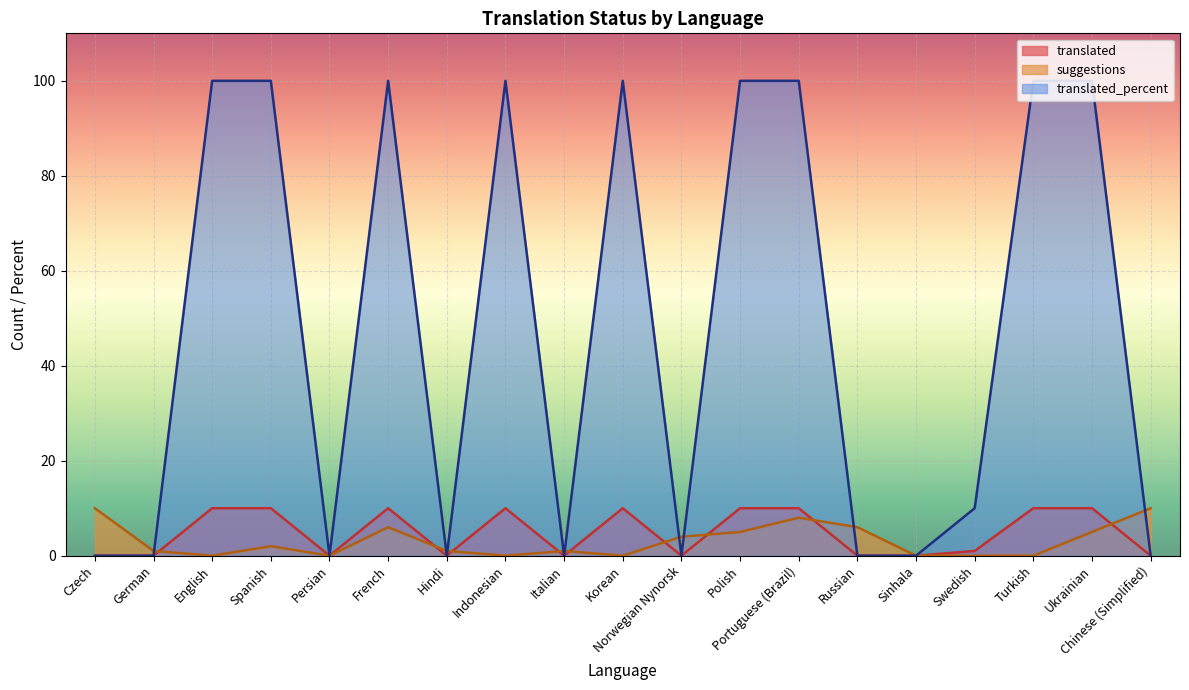

Where is the first local maximum for suggestions?

Spanish